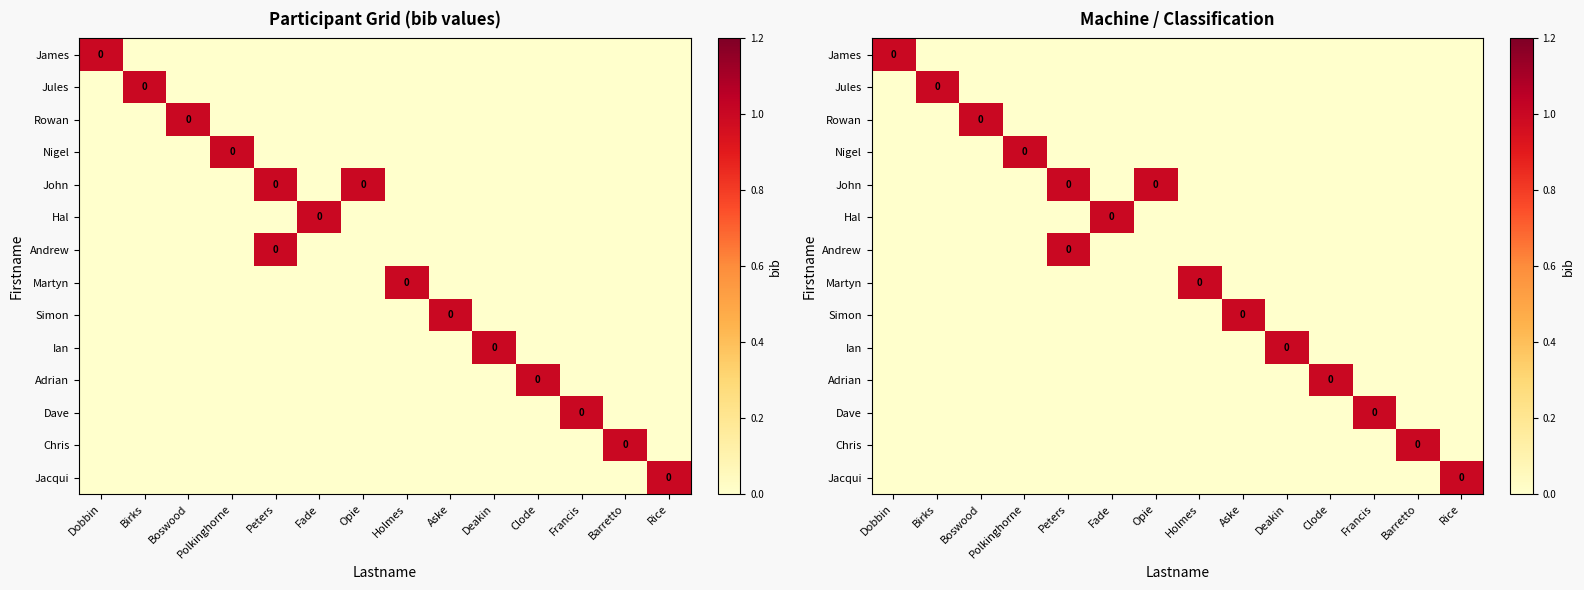

What is the greatest value displayed?

1